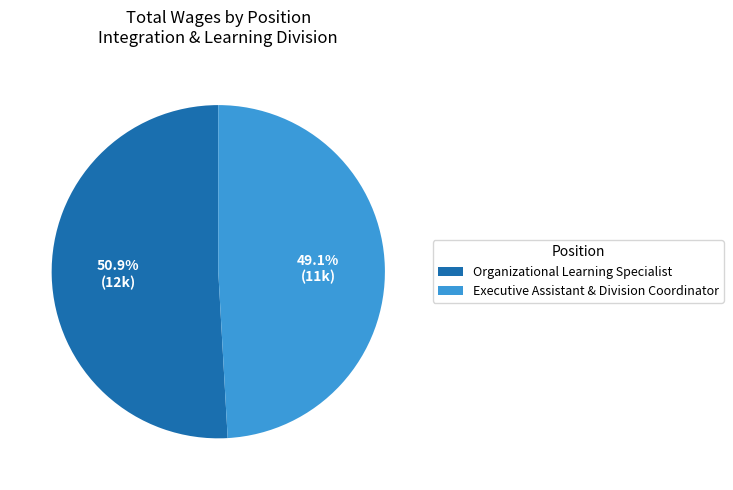

Count the number of slices in the pie.

2